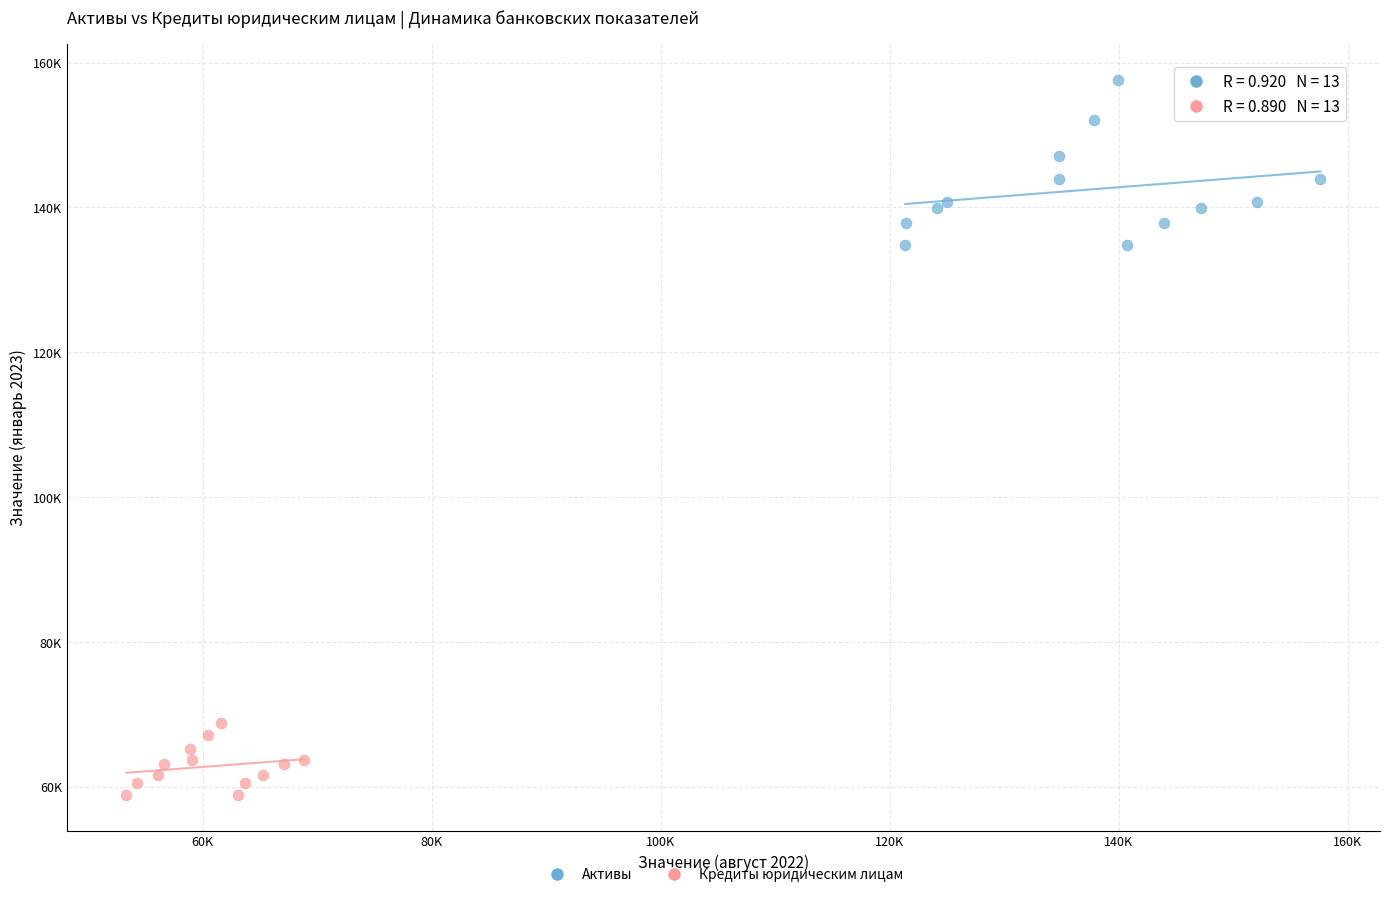

Which series has the widest spread of Y values?

Активы